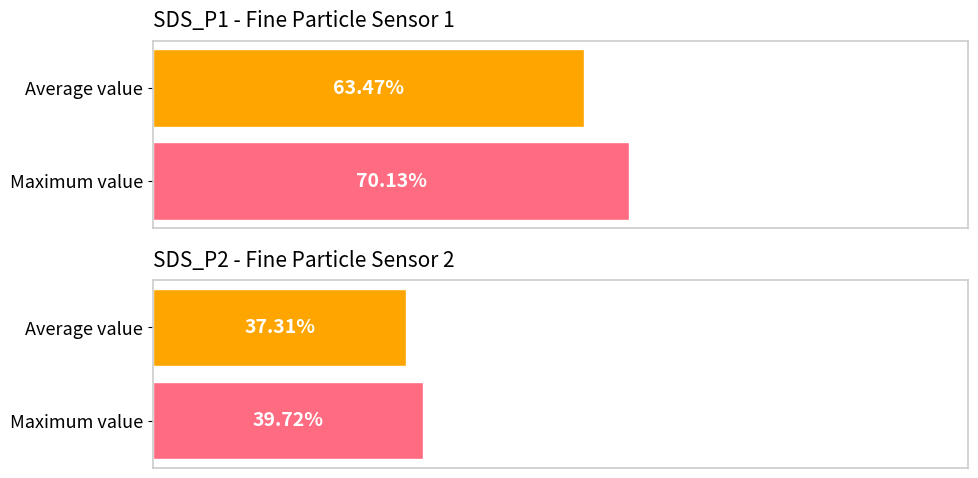

Is it true that SDS_P1 equals 108.6 at 00:09?

False